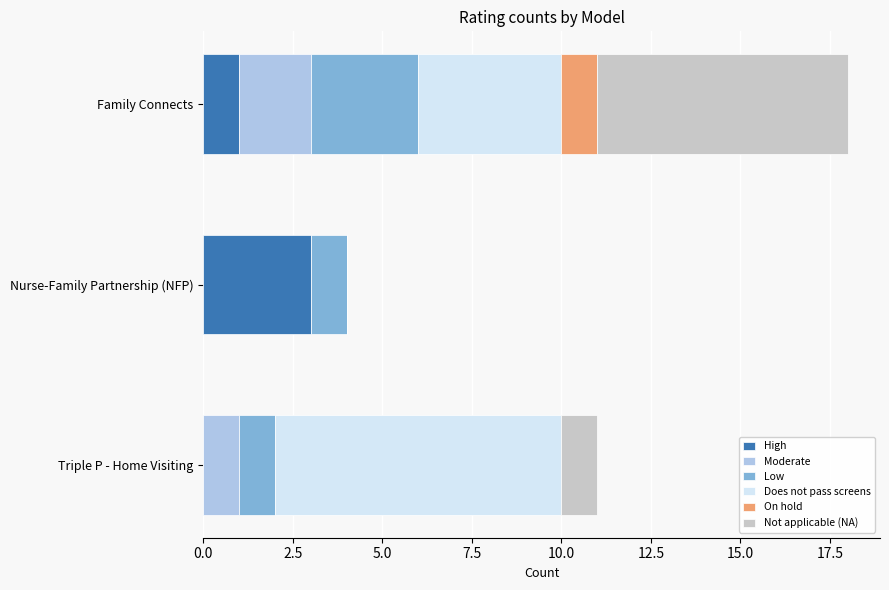

What is the total value across all series at Nurse-Family Partnership (NFP)?

4